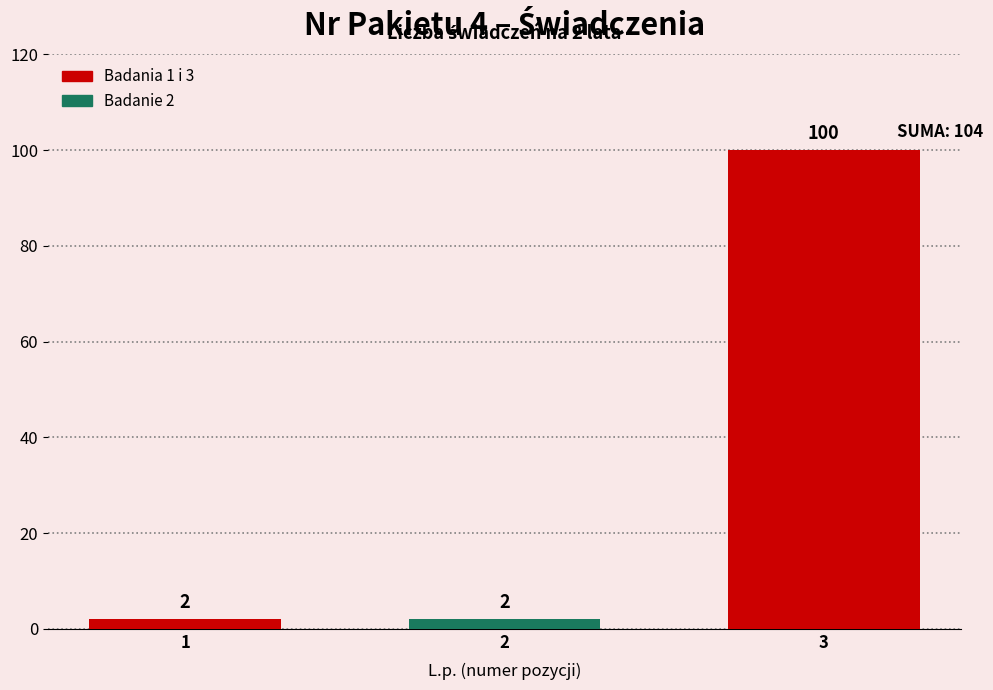

What is the difference between the maximum and minimum values?

98